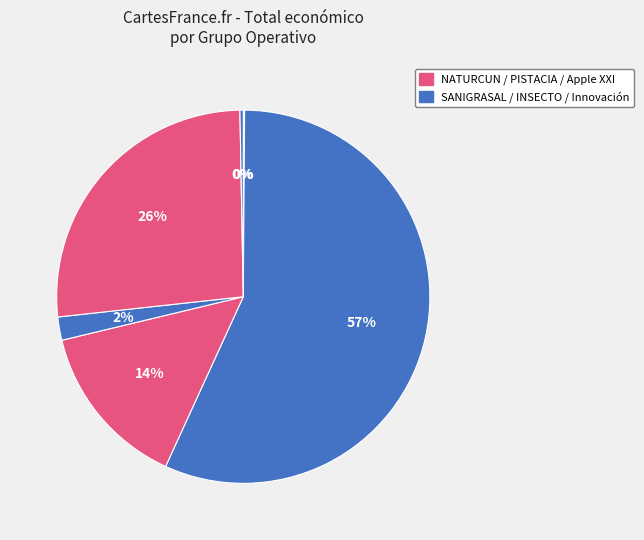

To the nearest percent, what is the average slice percentage?

17%